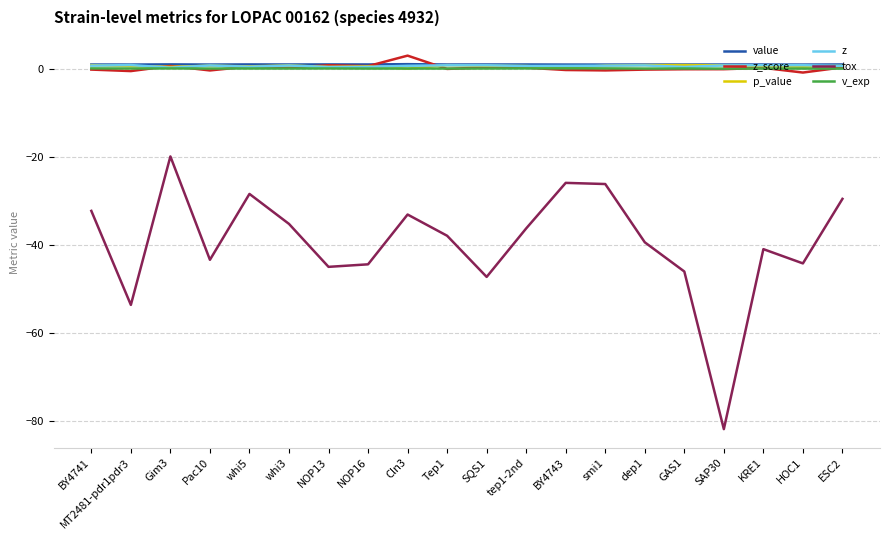

True or false: v_exp and tox intersect in this chart.

False